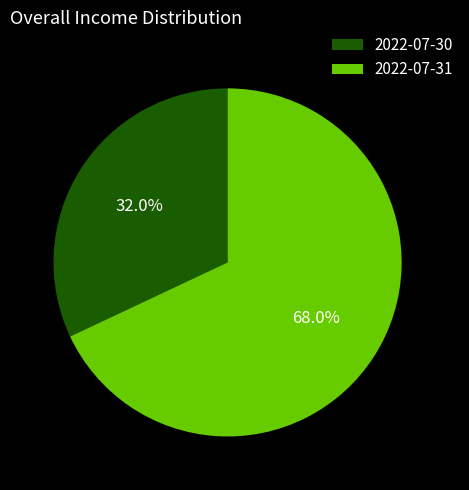

Between 2022-07-31 and 2022-07-30, which is larger?

2022-07-31